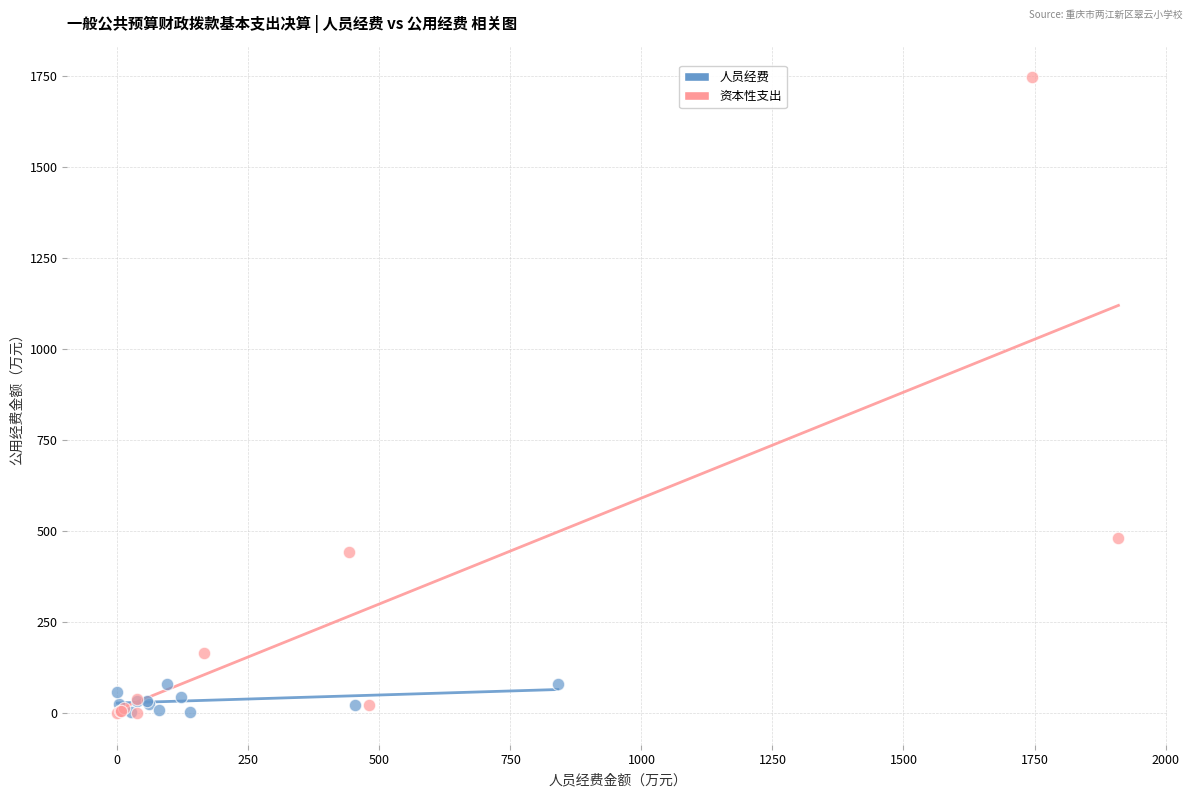

Which series has the largest Y range (max minus min)?

资本性支出